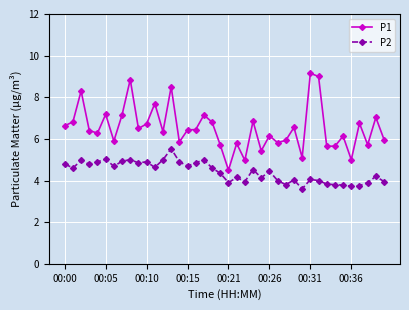

Rank the series by their average value, from lowest to highest.

P2, P1